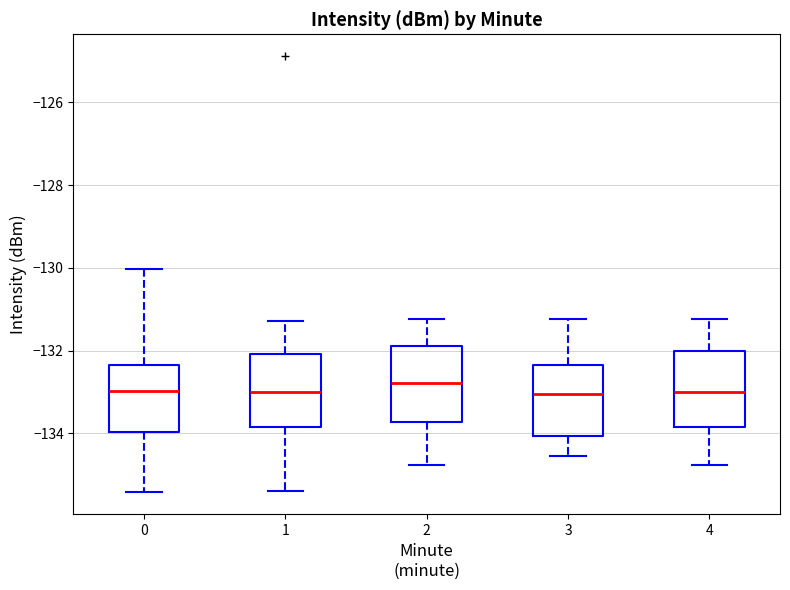

Reading left to right, read every box against the y-axis: the position of its median line, the range the box covers, and the ends of its whiskers. The values are not printed on the chart, so give them approximately, as read against the axis.

0: median -133.0, box -134.0 to -132.4, whiskers -135.4 to -130.0
1: median -133.0, box -133.8 to -132.0, whiskers -135.4 to -131.2
2: median -132.8, box -133.8 to -131.8, whiskers -134.8 to -131.2
3: median -133.0, box -134.0 to -132.4, whiskers -134.6 to -131.2
4: median -133.0, box -133.8 to -132.0, whiskers -134.8 to -131.2